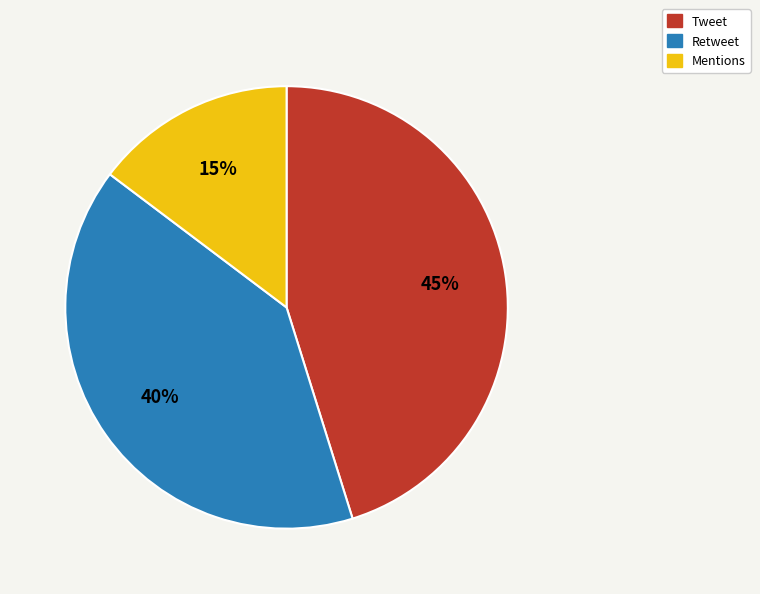

Is it true that Mentions is 1% of the pie?

False